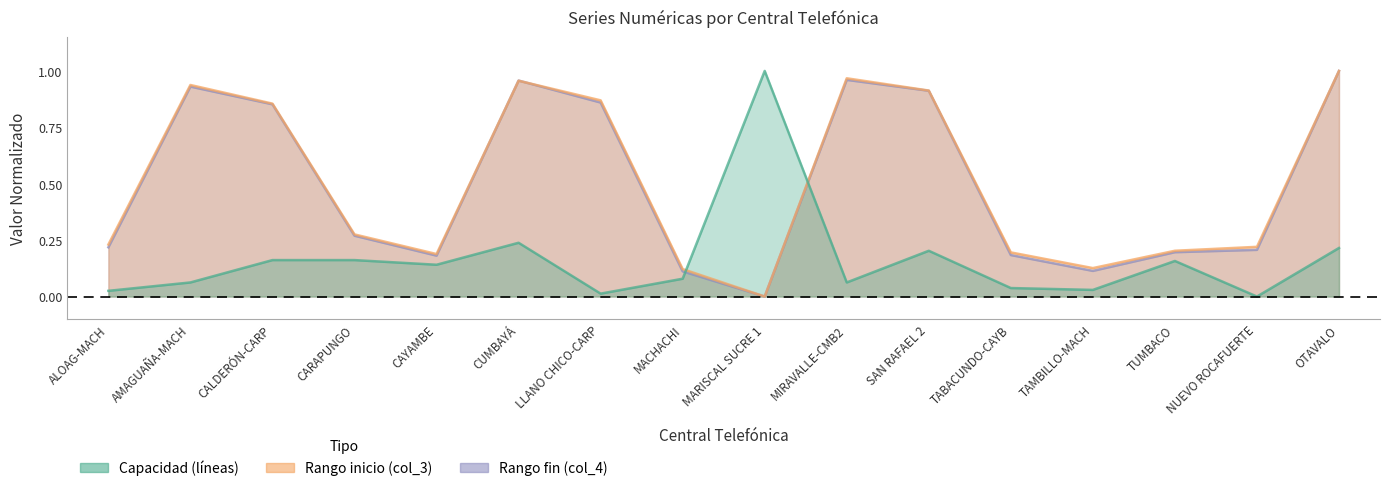

Where do Capacidad (líneas) and Rango fin (col_4) first cross each other?

MACHACHI and MARISCAL SUCRE 1